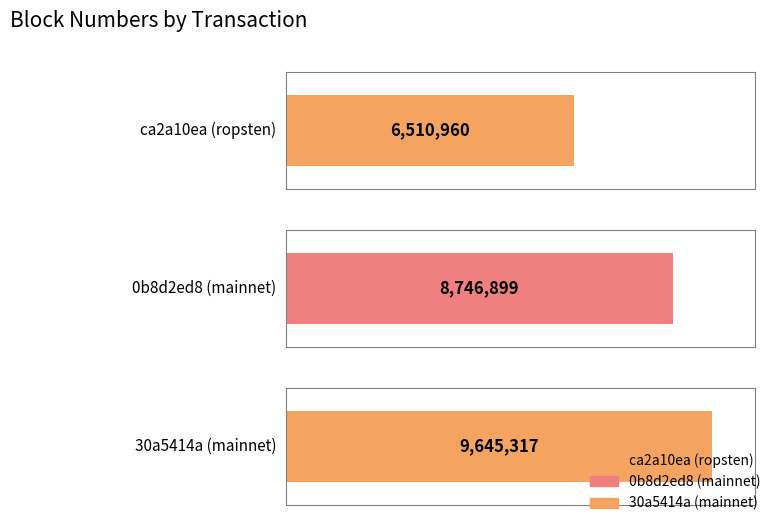

Is it true that the value at 30a5414a (mainnet) is 9645317?

True